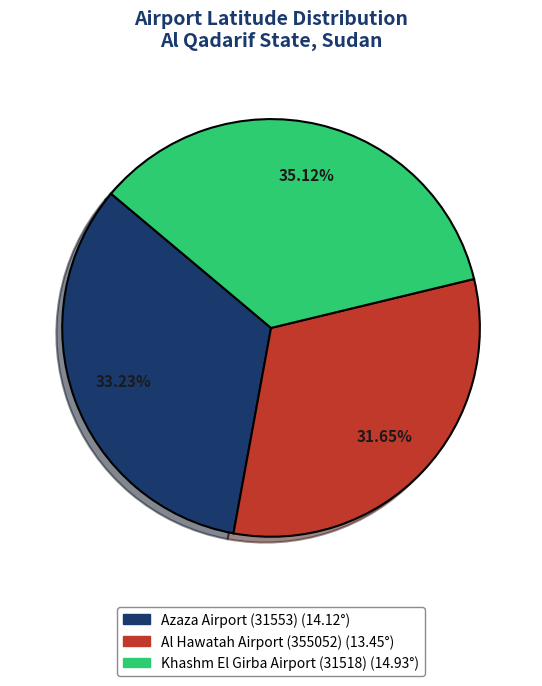

What percentage is the Khashm El Girba Airport (31518) slice, to the nearest percent?

35%